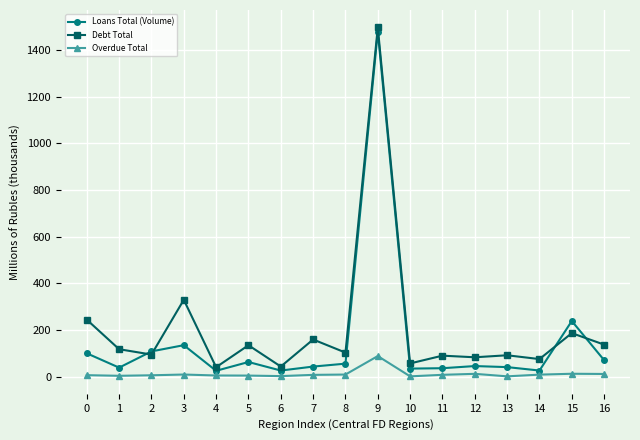

True or false: Overdue Total and Loans Total (Volume) cross at least once.

False